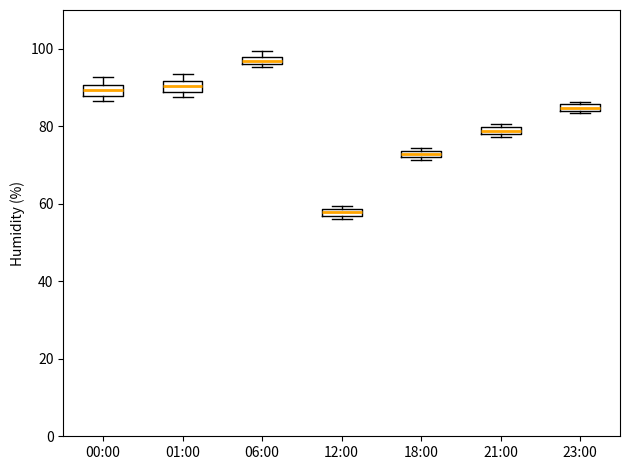

Where is the upper edge of the box for 23:00 on the y-axis? The values are not printed on the chart, so give them approximately, as read against the axis.

86